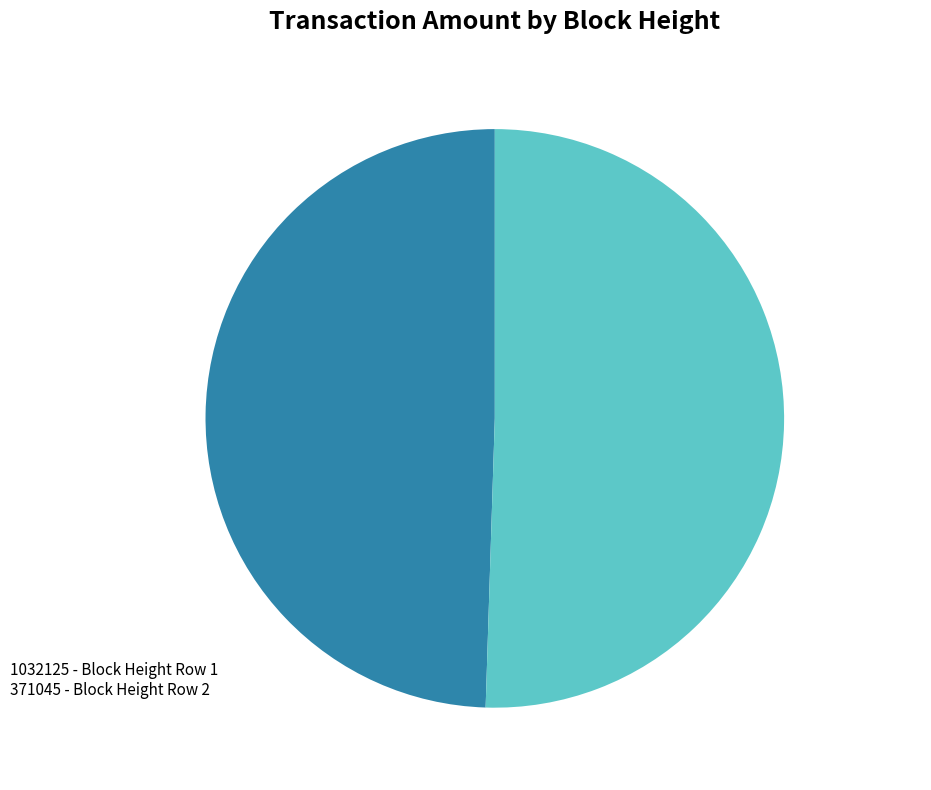

Approximately how many times larger is the value at 1032125 compared to 371045?

1.0